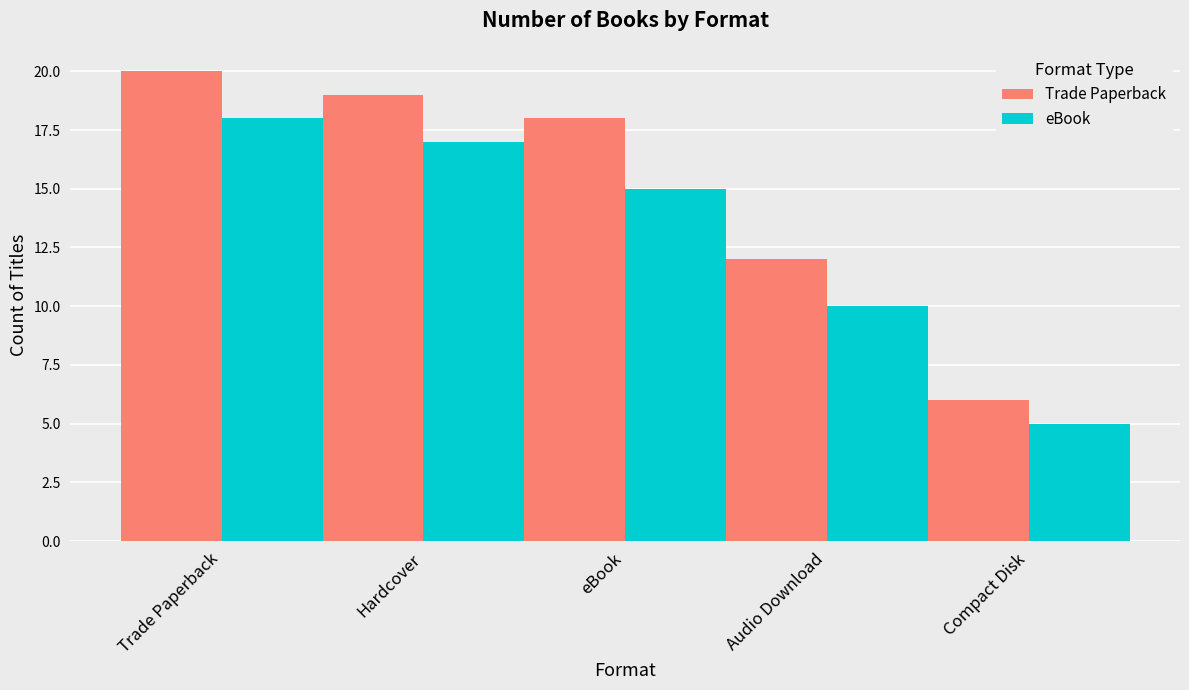

How many bars are there in each group?

2